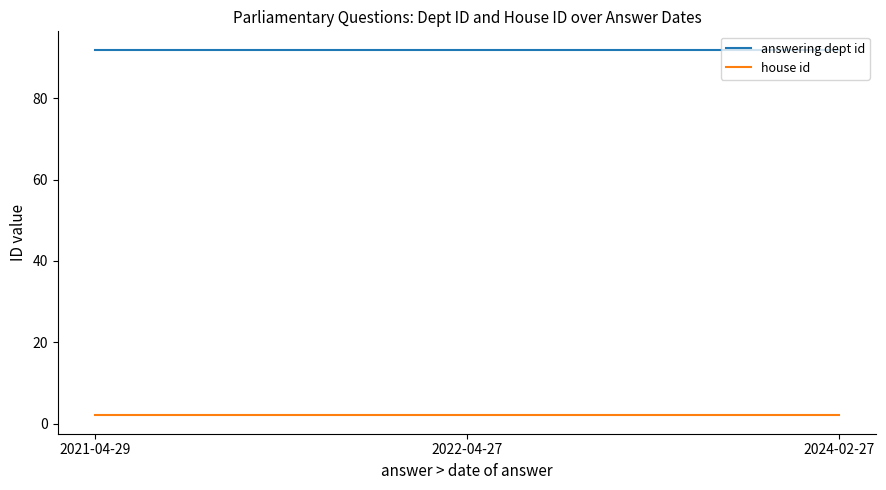

The house id series shows 2 at 2024-02-27. True or false?

True